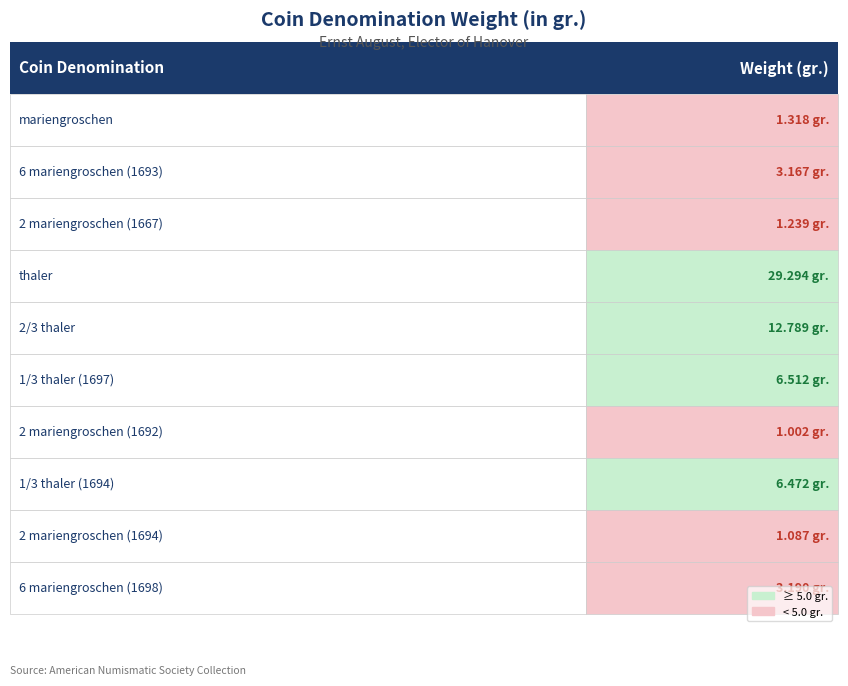

How many series are shown in this chart?

1